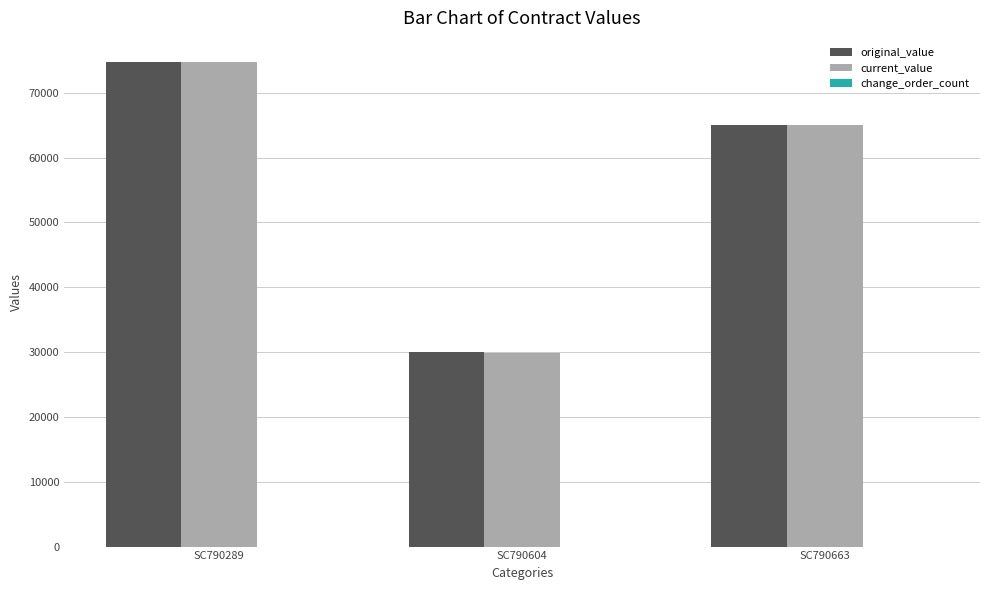

What is the average value of the current_value series?

56545